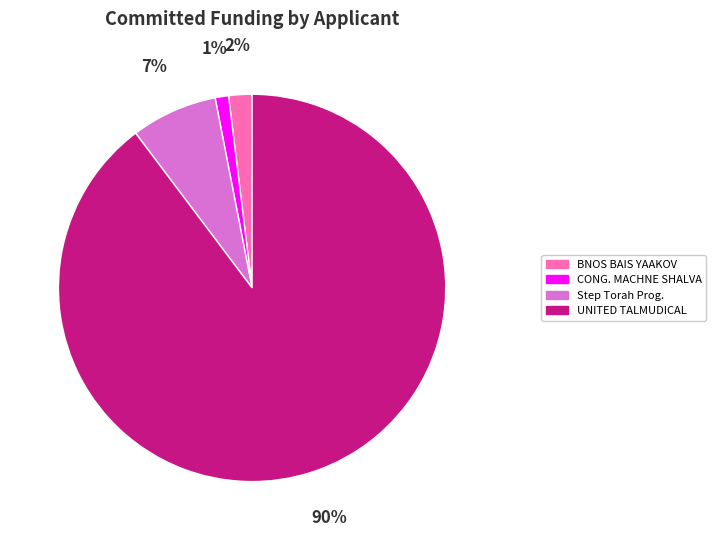

Is there a majority slice in this chart?

Yes